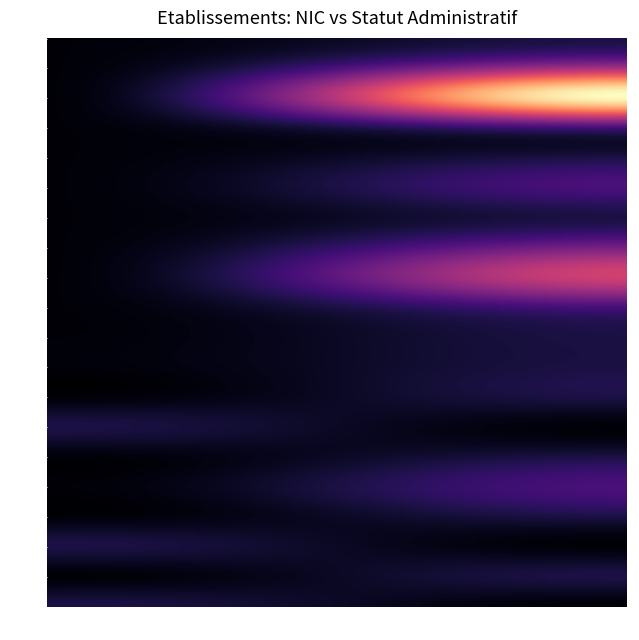

Reading right to left, transcribe all the data shown in this chart.

00010: 1=1	0=0
00011: 1=4	0=0
00012: 1=9	0=0
00013: 1=2	0=0
00014: 1=1	0=0
00015: 1=2	0=0
00016: 1=1	0=0
00017: 1=3	0=0
00018: 1=5	0=0
00019: 1=2	0=0
00025: 1=1	0=0
00026: 1=1	0=0
00027: 1=1	0=0
00031: 1=0	0=1
00032: 1=1	0=0
00035: 1=2	0=0
00039: 1=1	0=0
00043: 1=0	0=1
00054: 1=1	0=0
00989: 1=0	0=1